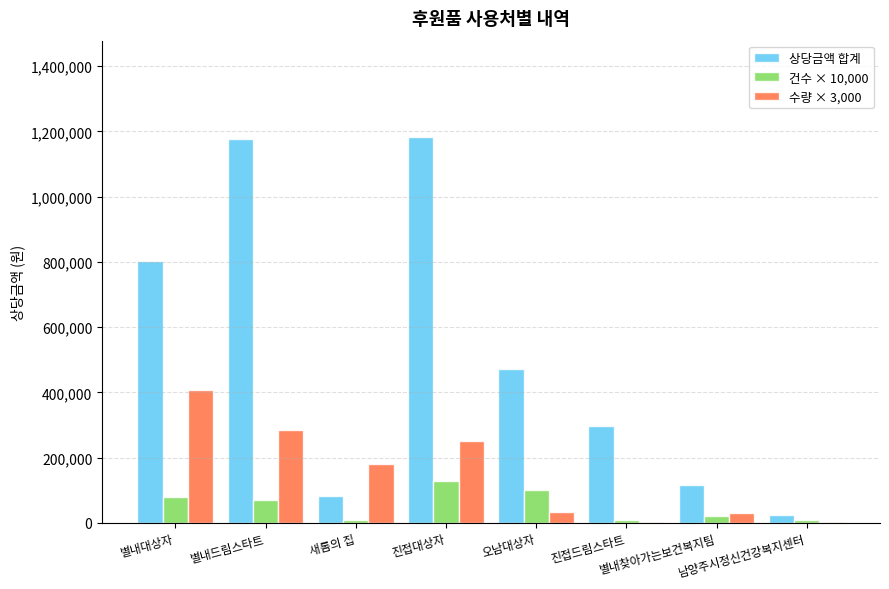

Which category has the highest value in the 수량 × 3,000 series?

별내대상자